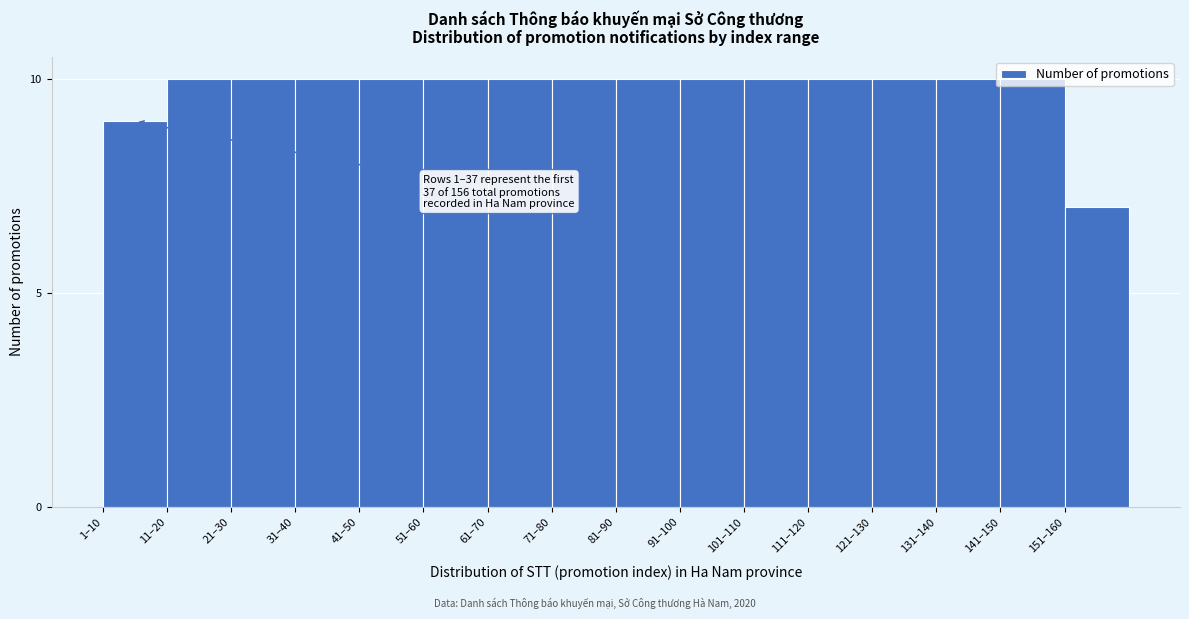

What is the label of the 16th bar from the right?

1–10